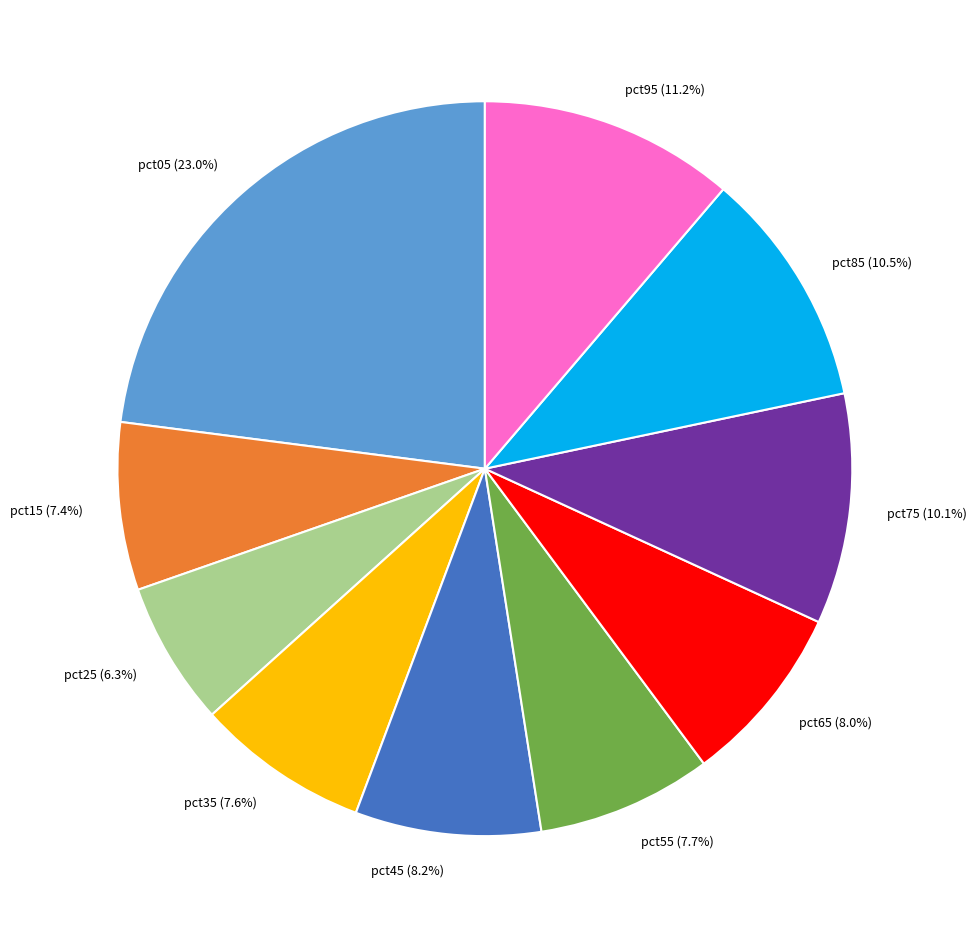

Which category has the biggest portion of the pie?

pct05